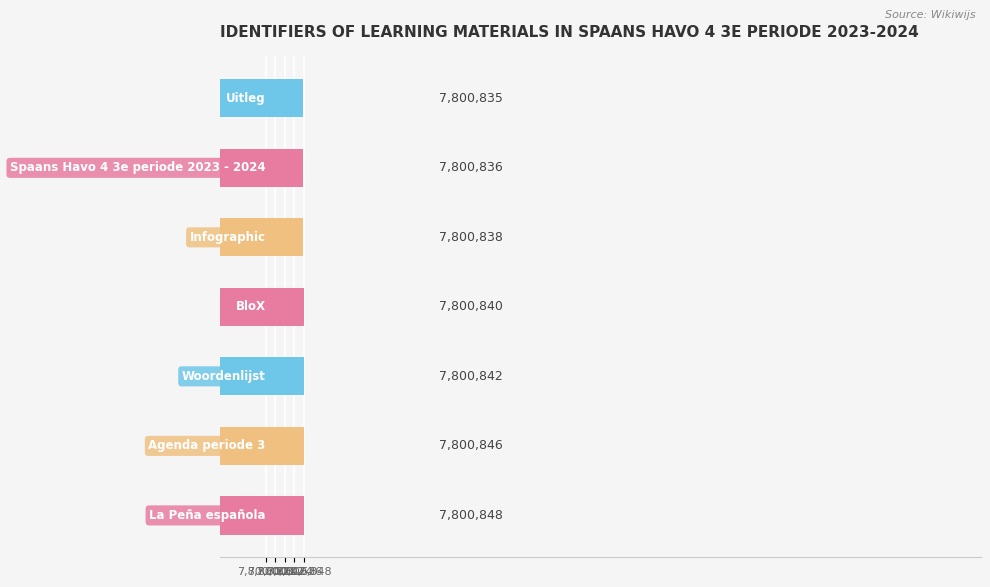

What is the smallest value displayed?

7800835